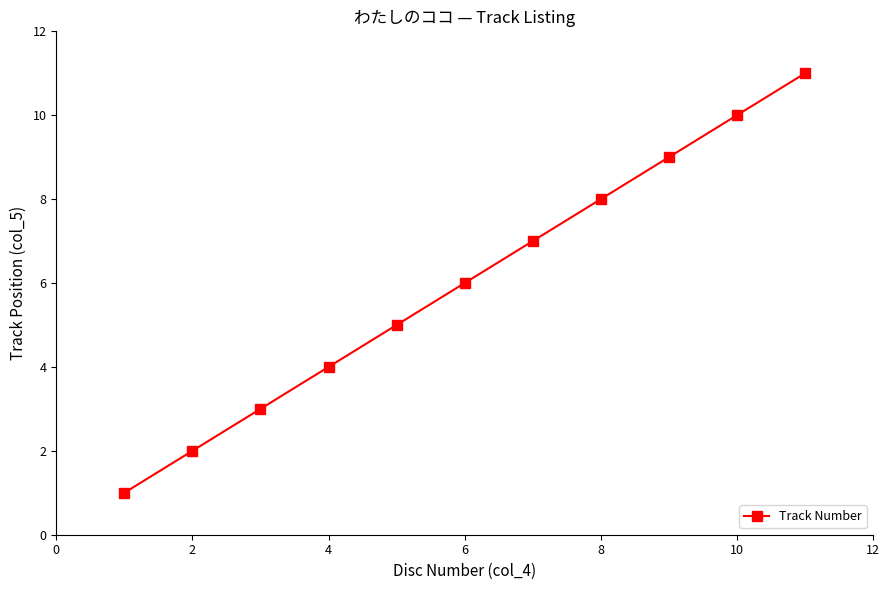

True or false: there are more than 2 points higher than both neighbors.

False